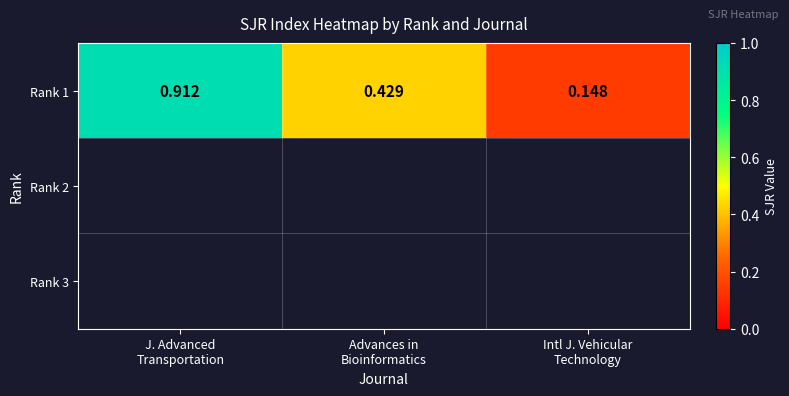

What is the change in value from J. Advanced
Transportation to Intl J. Vehicular
Technology?

-0.8